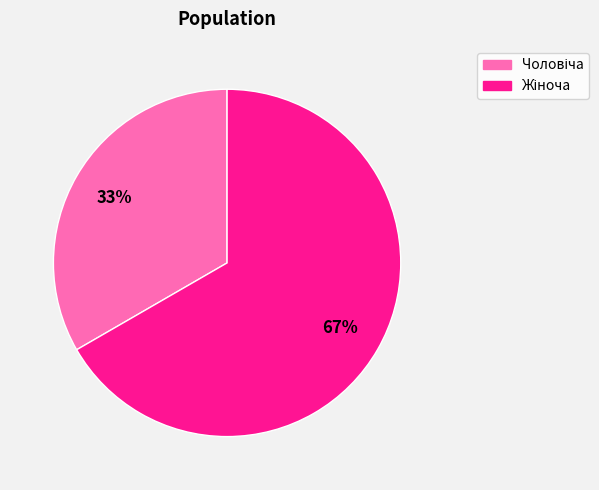

To the nearest percent, what is the average slice percentage?

50%